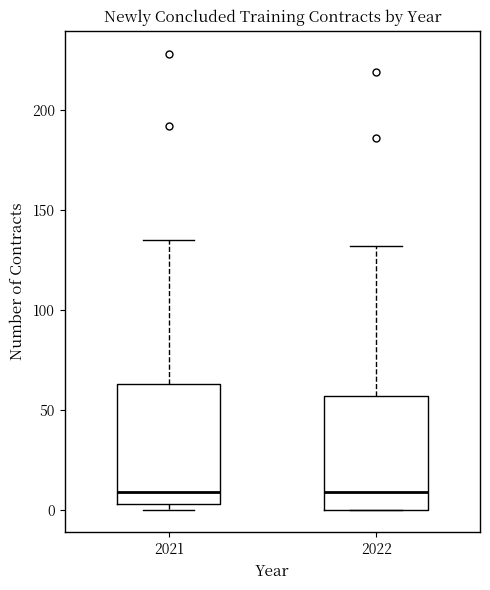

Where is the upper edge of the box at x = 2021 on the y-axis? The values are not printed on the chart, so give them approximately, as read against the axis.

65